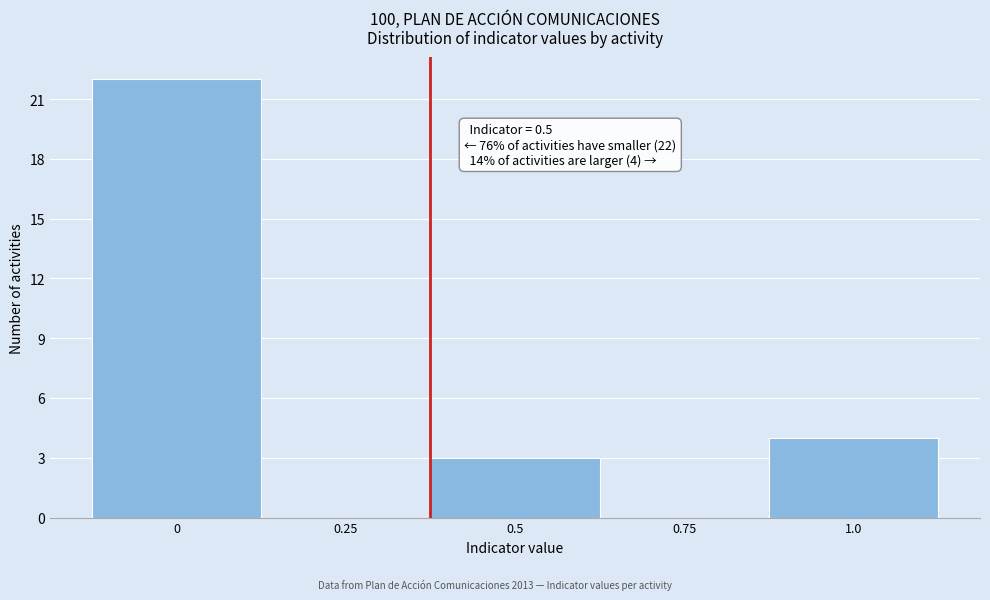

Reading right to left, extract all data points from this chart.

1.0=4	0.75=0	0.5=3	0.25=0	0=22